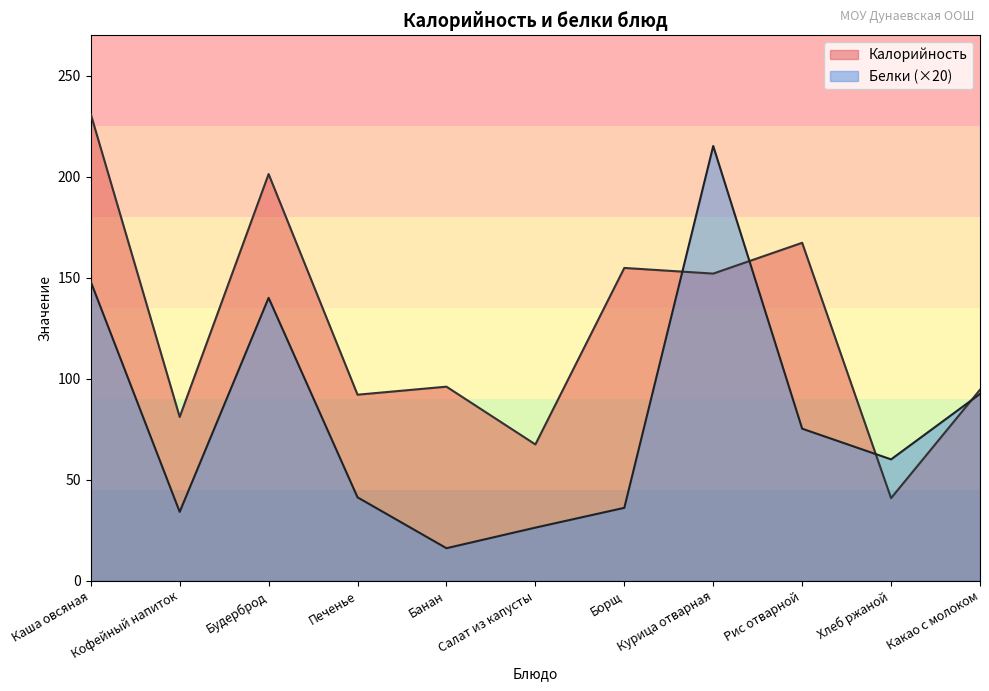

Where is the first local maximum for Калорийность?

Будерброд